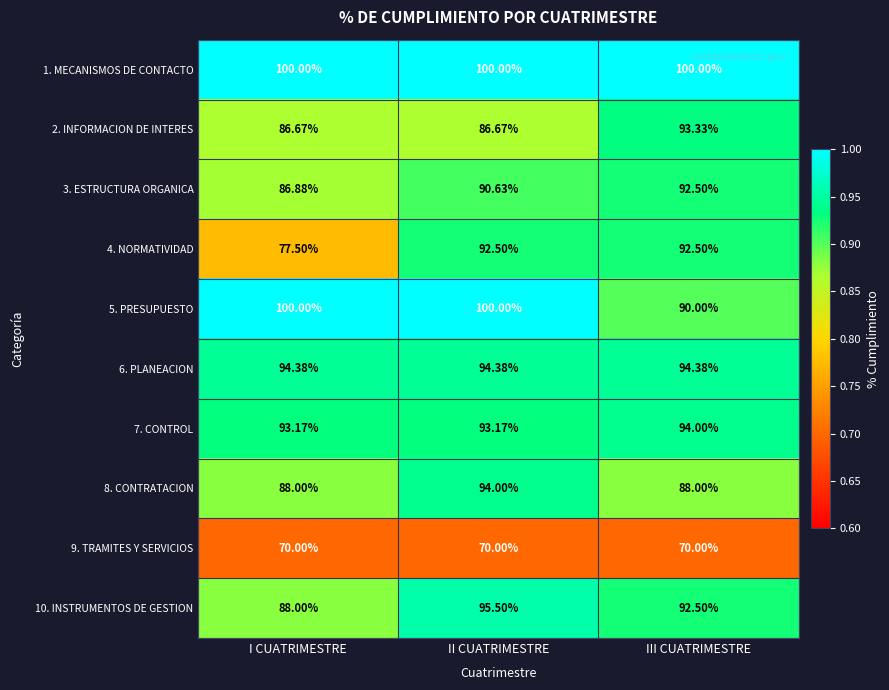

Rank the categories by 10. INSTRUMENTOS DE GESTION value from lowest to highest.

I CUATRIMESTRE, III CUATRIMESTRE, II CUATRIMESTRE